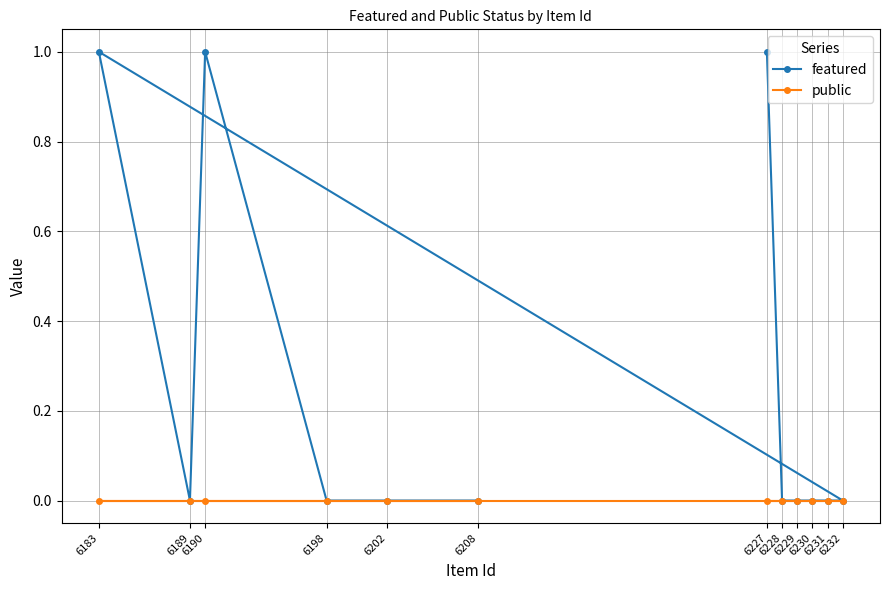

At 6230, list the series in order from largest to smallest.

featured, public